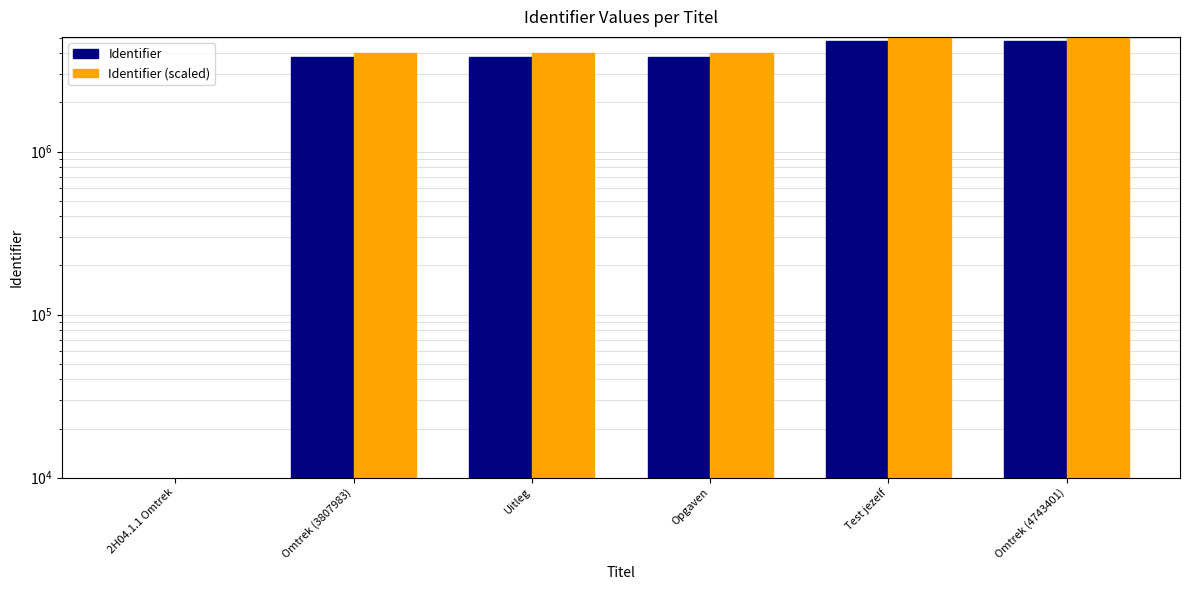

Read the Identifier value at Omtrek (4743401).

4743401.0